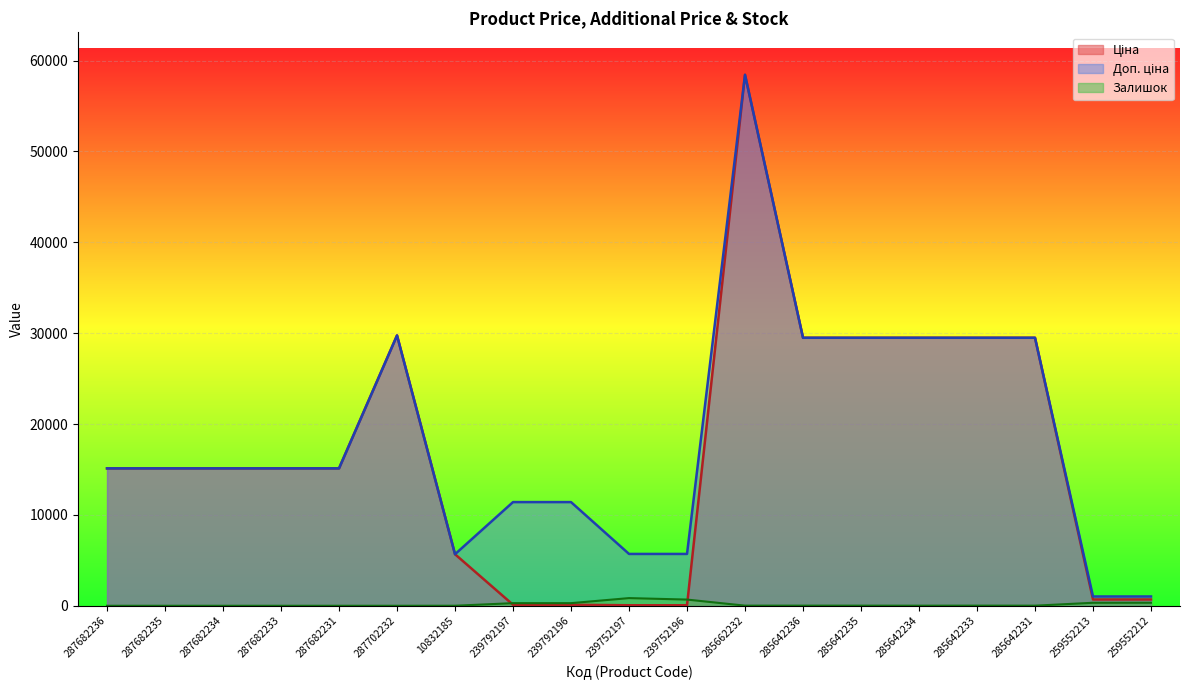

The Доп. ціна series shows 11410.0 at 239792196. True or false?

True